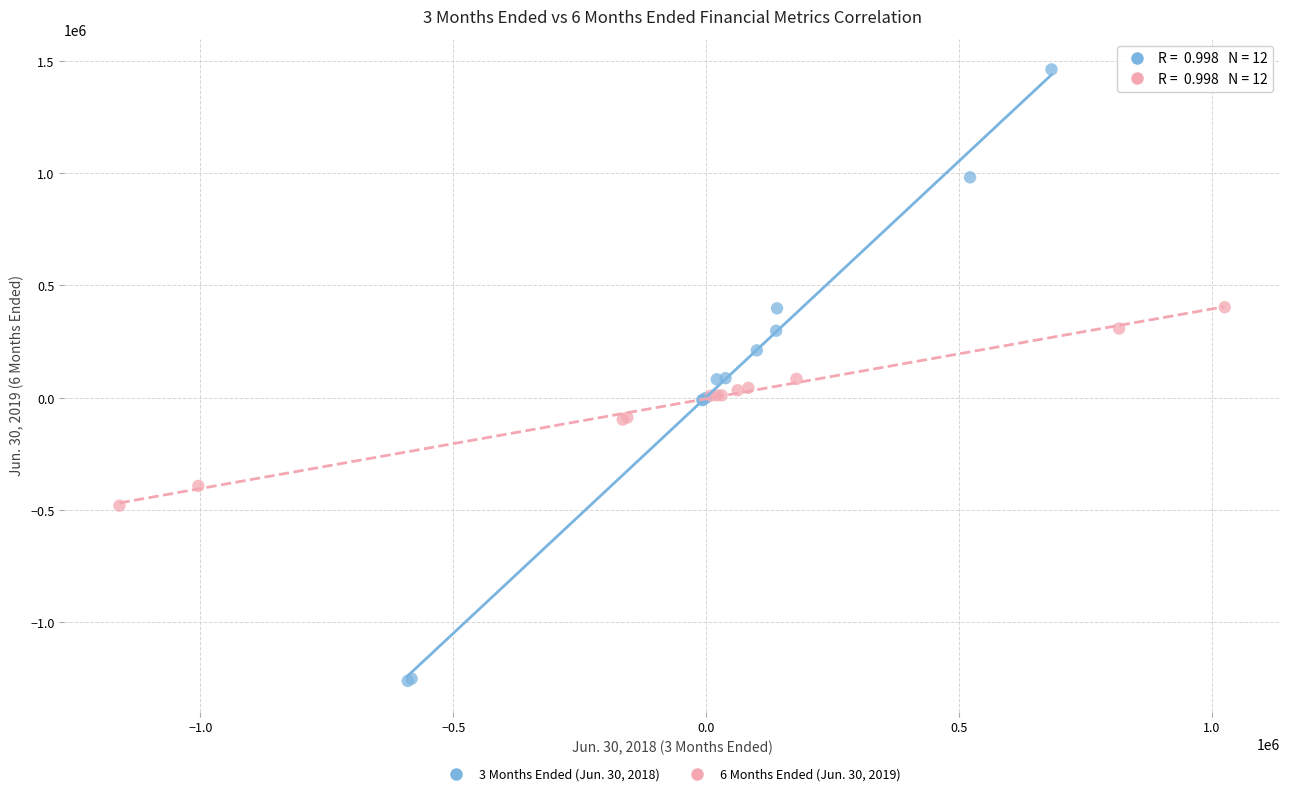

Which series contains the highest Y value?

3 Months Ended (Jun. 30, 2018)